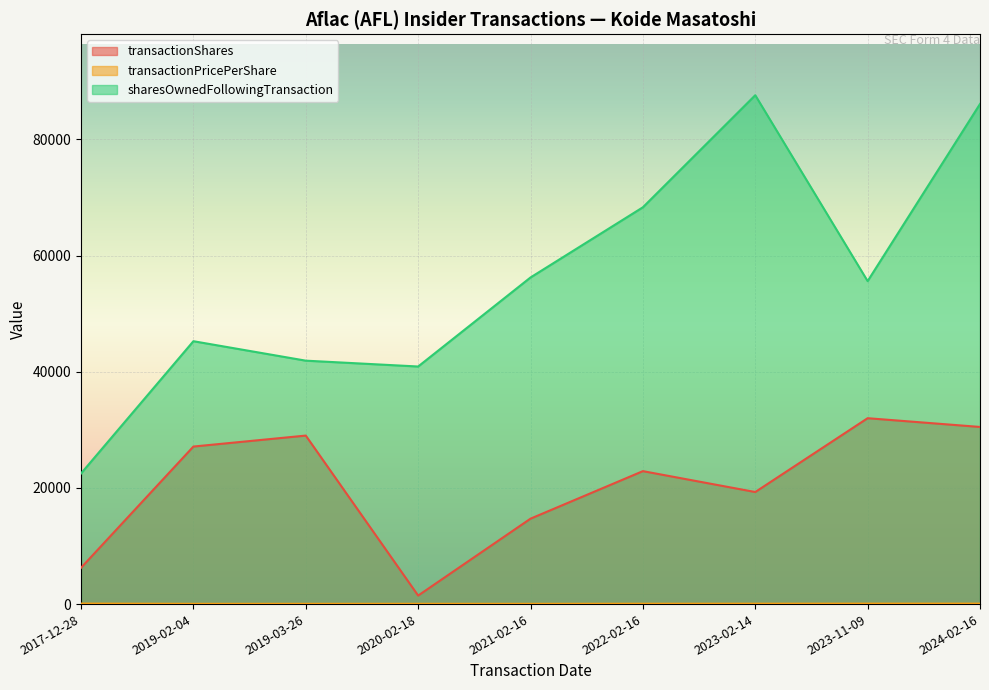

Where is transactionShares nearest to the value 16733?

2021-02-16